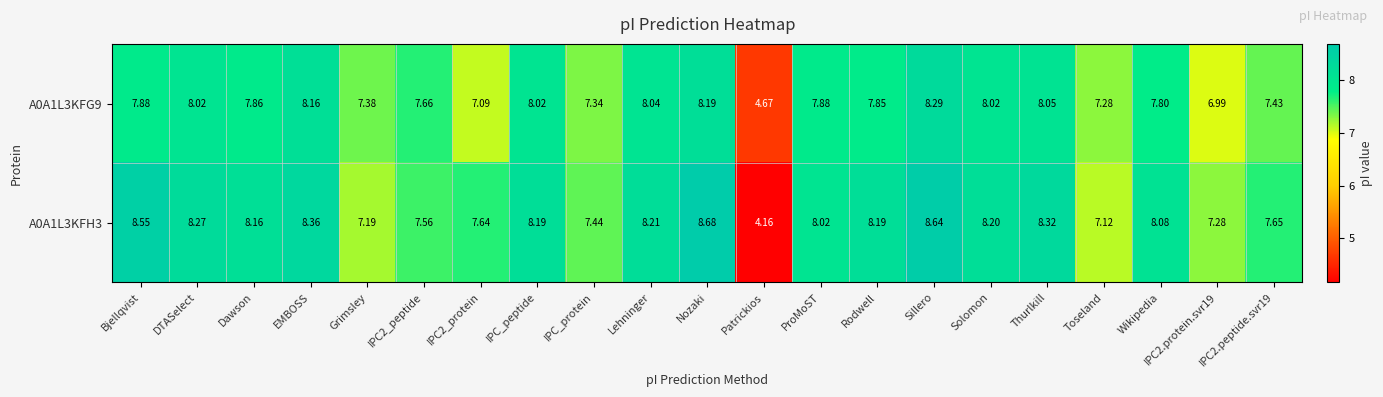

At which label does A0A1L3KFH3 reach its minimum?

Patrickios